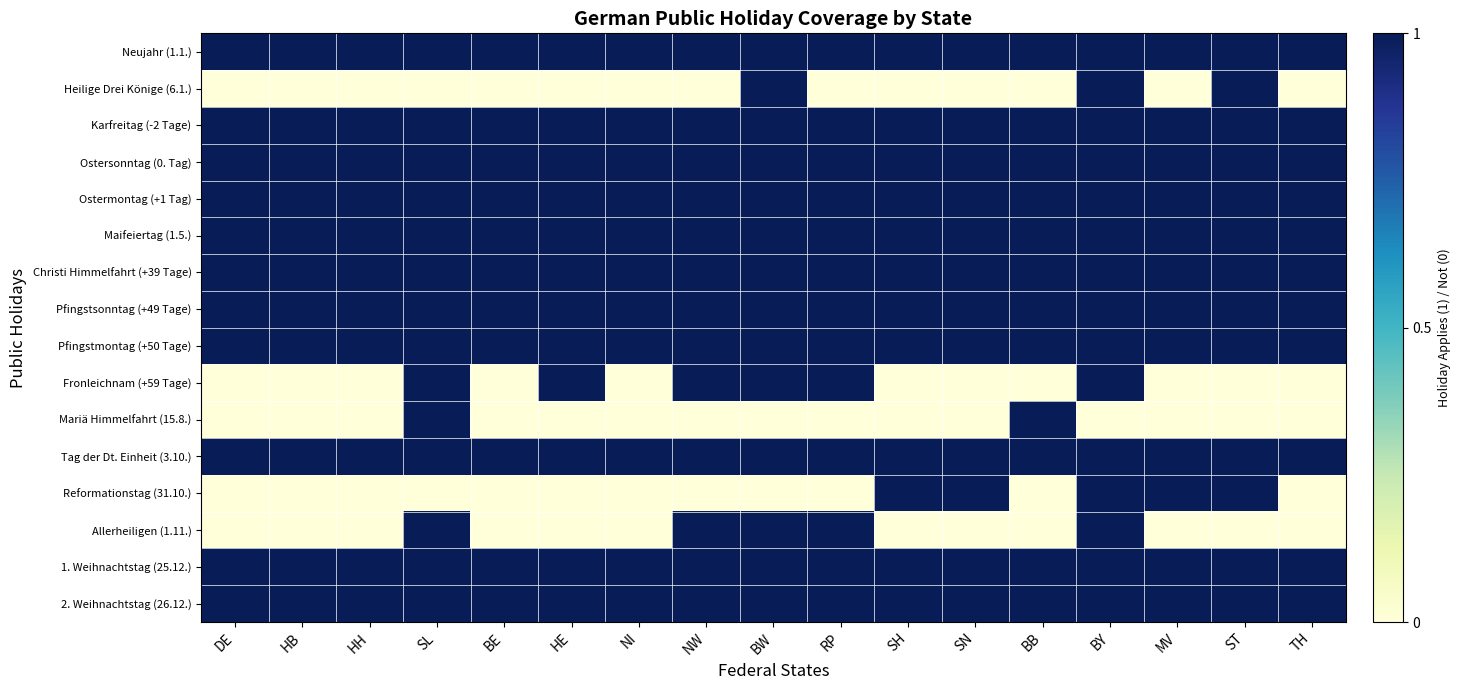

Reading right to left, transcribe all the data shown in this chart.

Neujahr (1.1.): TH=1	ST=1	MV=1	BY=1	BB=1	SN=1	SH=1	RP=1	BW=1	NW=1	NI=1	HE=1	BE=1	SL=1	HH=1	HB=1	DE=1
Heilige Drei Könige (6.1.): TH=0	ST=1	MV=0	BY=1	BB=0	SN=0	SH=0	RP=0	BW=1	NW=0	NI=0	HE=0	BE=0	SL=0	HH=0	HB=0	DE=0
Karfreitag (-2 Tage): TH=1	ST=1	MV=1	BY=1	BB=1	SN=1	SH=1	RP=1	BW=1	NW=1	NI=1	HE=1	BE=1	SL=1	HH=1	HB=1	DE=1
Ostersonntag (0. Tag): TH=1	ST=1	MV=1	BY=1	BB=1	SN=1	SH=1	RP=1	BW=1	NW=1	NI=1	HE=1	BE=1	SL=1	HH=1	HB=1	DE=1
Ostermontag (+1 Tag): TH=1	ST=1	MV=1	BY=1	BB=1	SN=1	SH=1	RP=1	BW=1	NW=1	NI=1	HE=1	BE=1	SL=1	HH=1	HB=1	DE=1
Maifeiertag (1.5.): TH=1	ST=1	MV=1	BY=1	BB=1	SN=1	SH=1	RP=1	BW=1	NW=1	NI=1	HE=1	BE=1	SL=1	HH=1	HB=1	DE=1
Christi Himmelfahrt (+39 Tage): TH=1	ST=1	MV=1	BY=1	BB=1	SN=1	SH=1	RP=1	BW=1	NW=1	NI=1	HE=1	BE=1	SL=1	HH=1	HB=1	DE=1
Pfingstsonntag (+49 Tage): TH=1	ST=1	MV=1	BY=1	BB=1	SN=1	SH=1	RP=1	BW=1	NW=1	NI=1	HE=1	BE=1	SL=1	HH=1	HB=1	DE=1
Pfingstmontag (+50 Tage): TH=1	ST=1	MV=1	BY=1	BB=1	SN=1	SH=1	RP=1	BW=1	NW=1	NI=1	HE=1	BE=1	SL=1	HH=1	HB=1	DE=1
Fronleichnam (+59 Tage): TH=0	ST=0	MV=0	BY=1	BB=0	SN=0	SH=0	RP=1	BW=1	NW=1	NI=0	HE=1	BE=0	SL=1	HH=0	HB=0	DE=0
Mariä Himmelfahrt (15.8.): TH=0	ST=0	MV=0	BY=0	BB=1	SN=0	SH=0	RP=0	BW=0	NW=0	NI=0	HE=0	BE=0	SL=1	HH=0	HB=0	DE=0
Tag der Dt. Einheit (3.10.): TH=1	ST=1	MV=1	BY=1	BB=1	SN=1	SH=1	RP=1	BW=1	NW=1	NI=1	HE=1	BE=1	SL=1	HH=1	HB=1	DE=1
Reformationstag (31.10.): TH=0	ST=1	MV=1	BY=1	BB=0	SN=1	SH=1	RP=0	BW=0	NW=0	NI=0	HE=0	BE=0	SL=0	HH=0	HB=0	DE=0
Allerheiligen (1.11.): TH=0	ST=0	MV=0	BY=1	BB=0	SN=0	SH=0	RP=1	BW=1	NW=1	NI=0	HE=0	BE=0	SL=1	HH=0	HB=0	DE=0
1. Weihnachtstag (25.12.): TH=1	ST=1	MV=1	BY=1	BB=1	SN=1	SH=1	RP=1	BW=1	NW=1	NI=1	HE=1	BE=1	SL=1	HH=1	HB=1	DE=1
2. Weihnachtstag (26.12.): TH=1	ST=1	MV=1	BY=1	BB=1	SN=1	SH=1	RP=1	BW=1	NW=1	NI=1	HE=1	BE=1	SL=1	HH=1	HB=1	DE=1